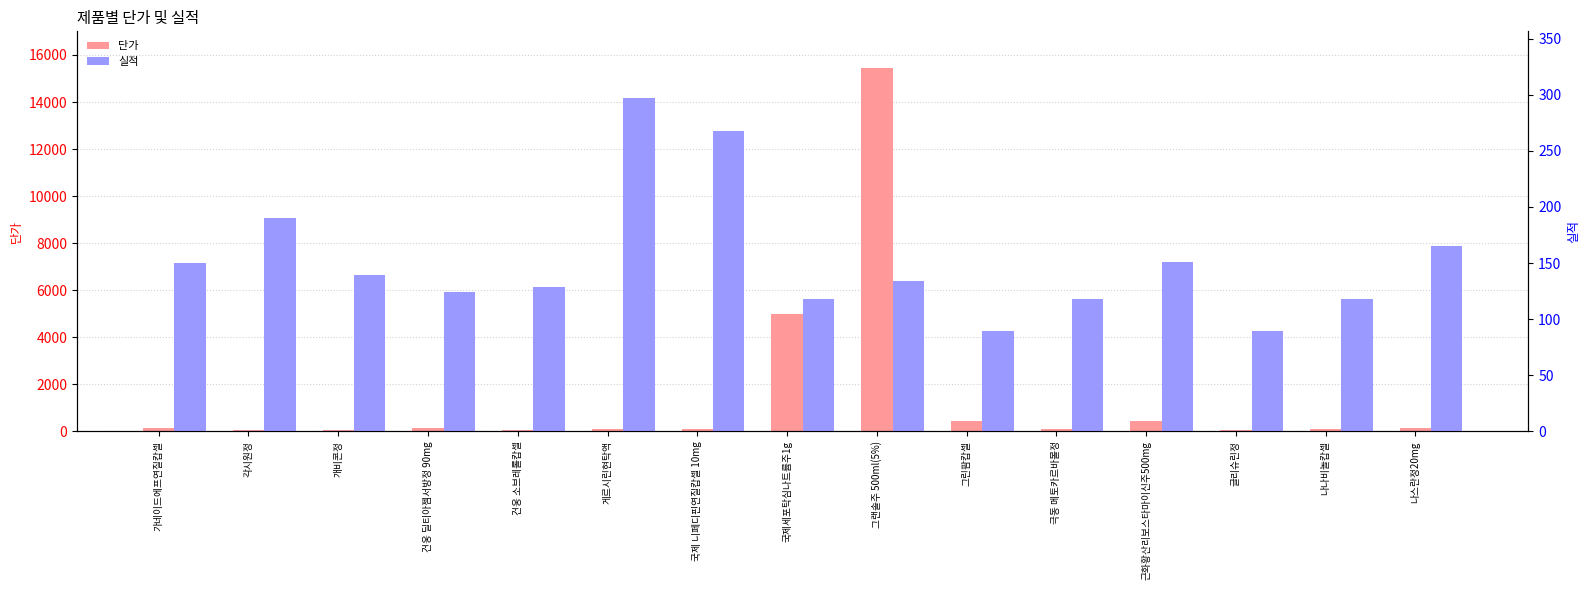

True or false: 실적 has a value of 24 at 그린팜캅셀.

False